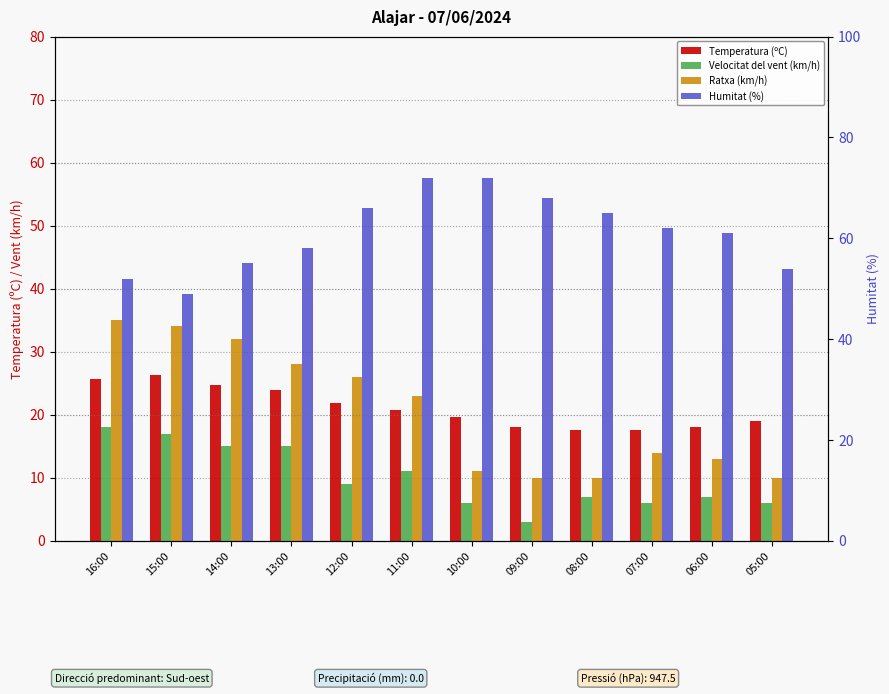

Where is Humitat (%) nearest to the value 60?

06:00